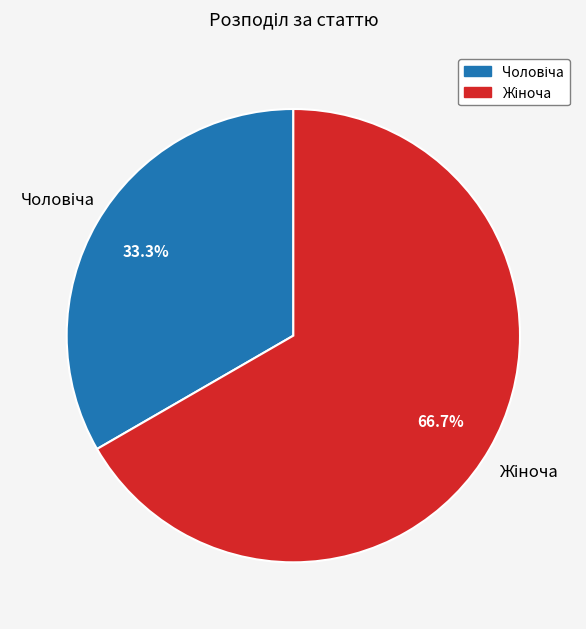

Is there any slice that represents more than half of the pie?

Yes